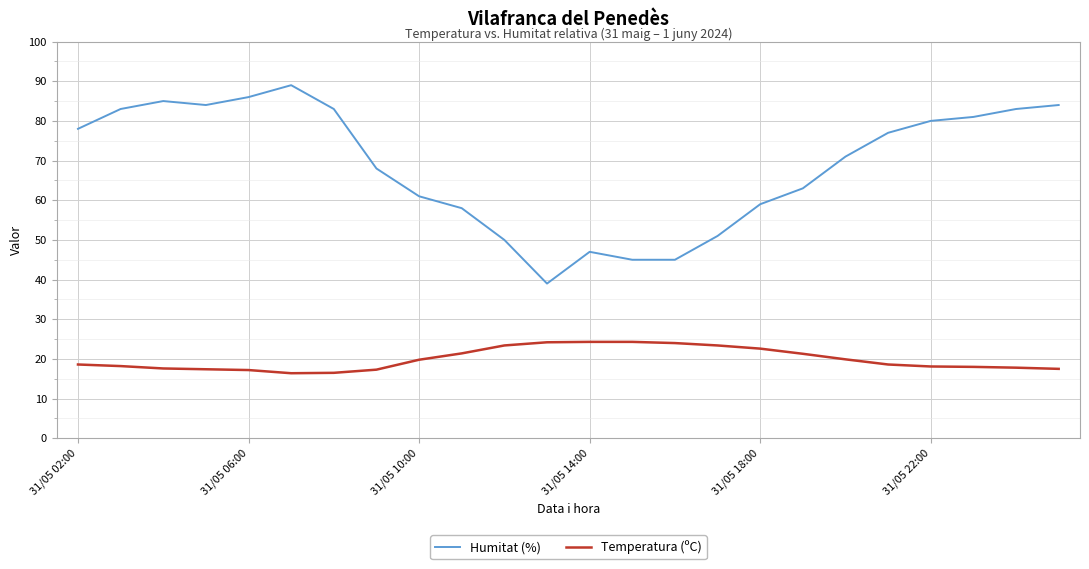

In Temperatura (ºC), how many points are lower than both neighbors (excluding endpoints)?

1